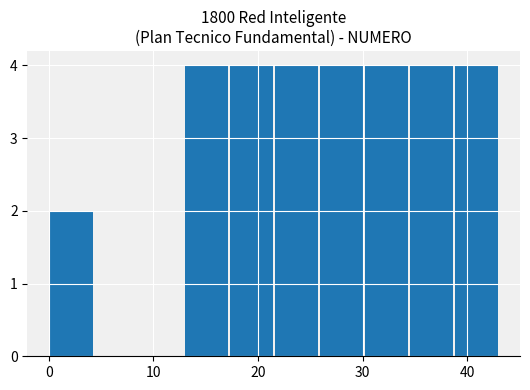

Reading left to right, list every bar in this chart as the range it spans on the x-axis followed by its height. Neither the bar edges nor the heights are printed on the chart, so give them approximately, as read against the axes.

0.0 to 4.3: 2
4.3 to 8.6: 0
8.6 to 12.9: 0
12.9 to 17.2: 4
17.2 to 21.5: 4
21.5 to 25.8: 4
25.8 to 30.1: 4
30.1 to 34.4: 4
34.4 to 38.7: 4
38.7 to 43.0: 4